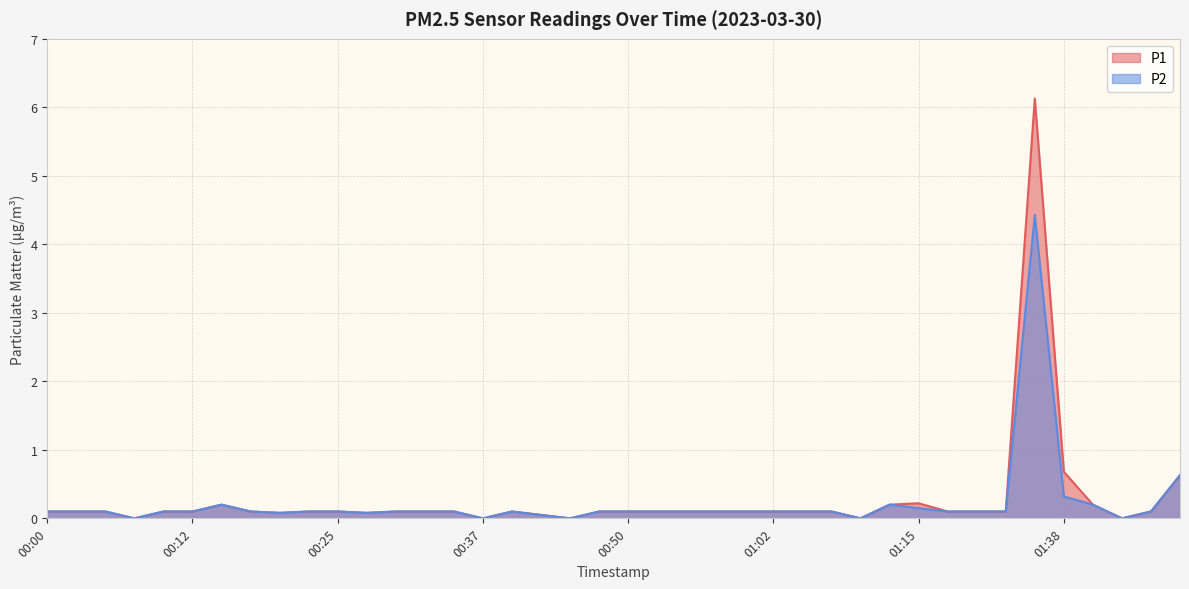

What is the sum of the P2 values at 01:00 and 01:02?

0.2